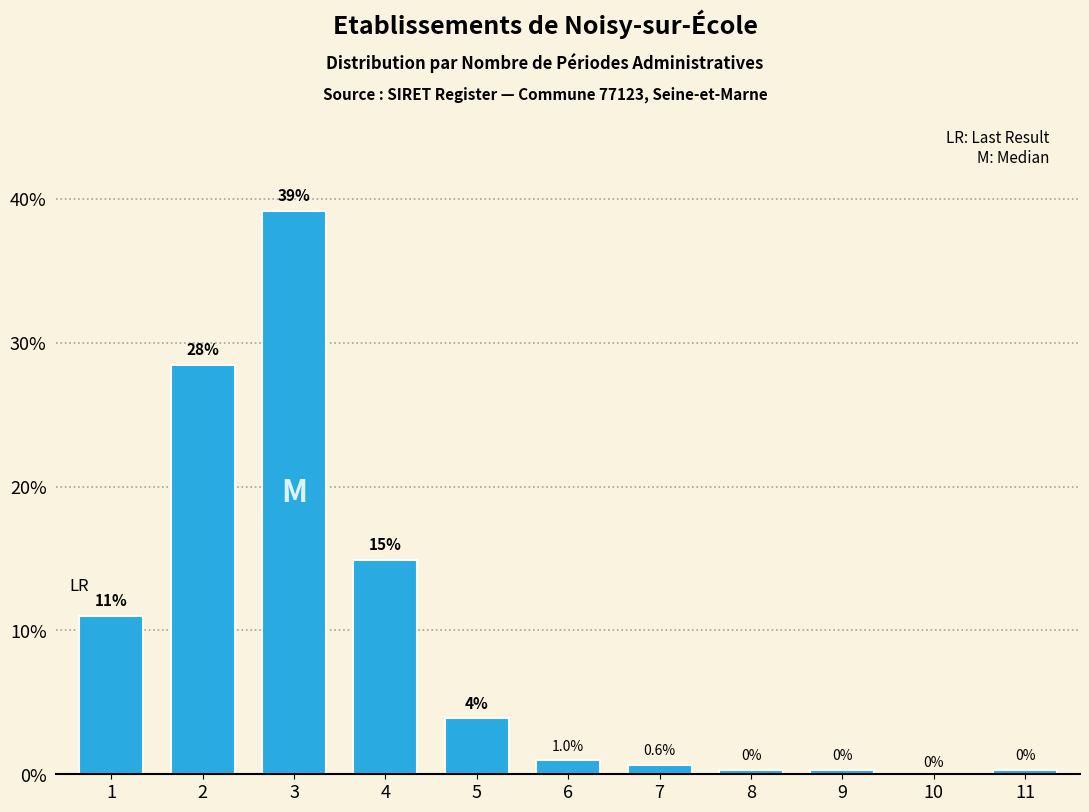

Between 5 and 10, which is larger?

5